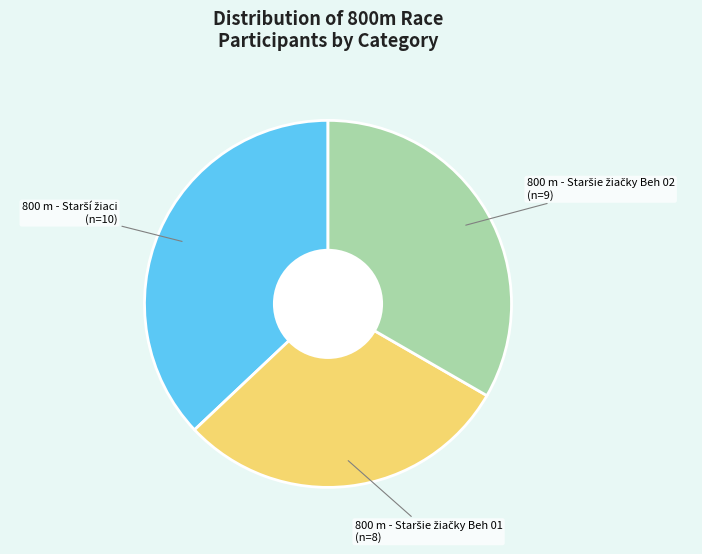

Does any single category account for the majority?

No